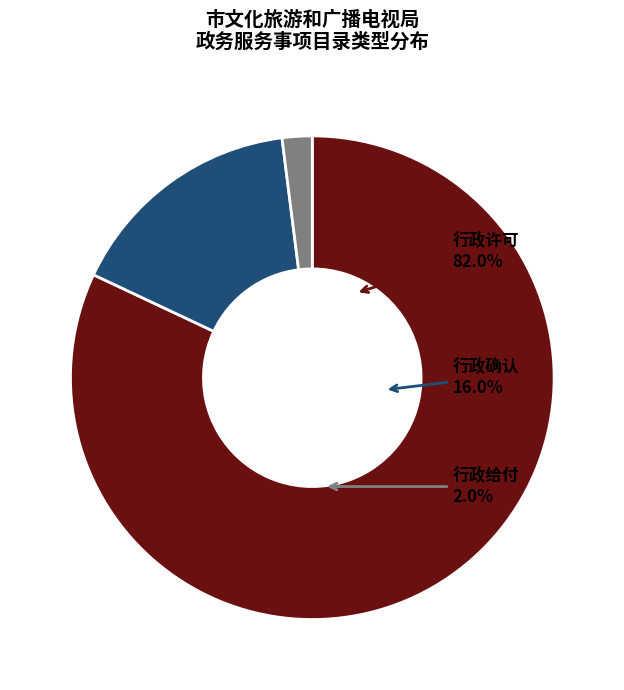

Is 行政许可 the majority of the pie?

Yes